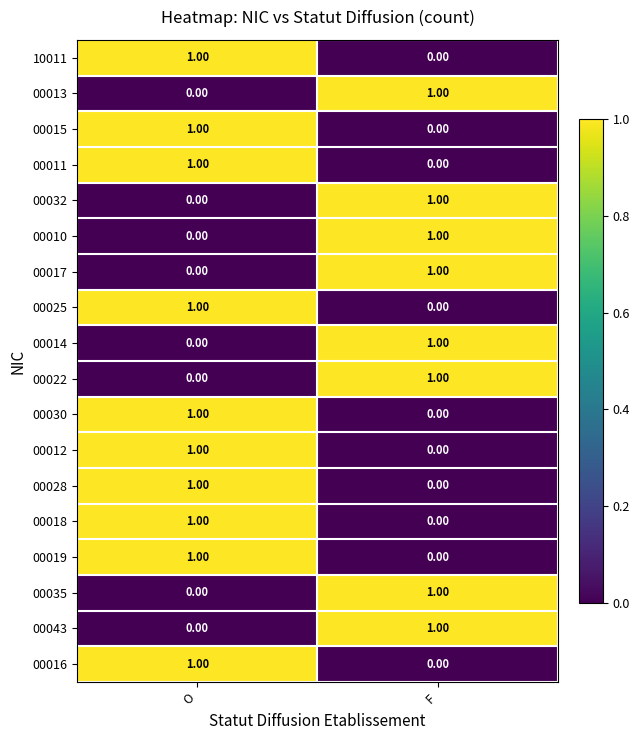

Which category has the highest value in the 00016 series?

O